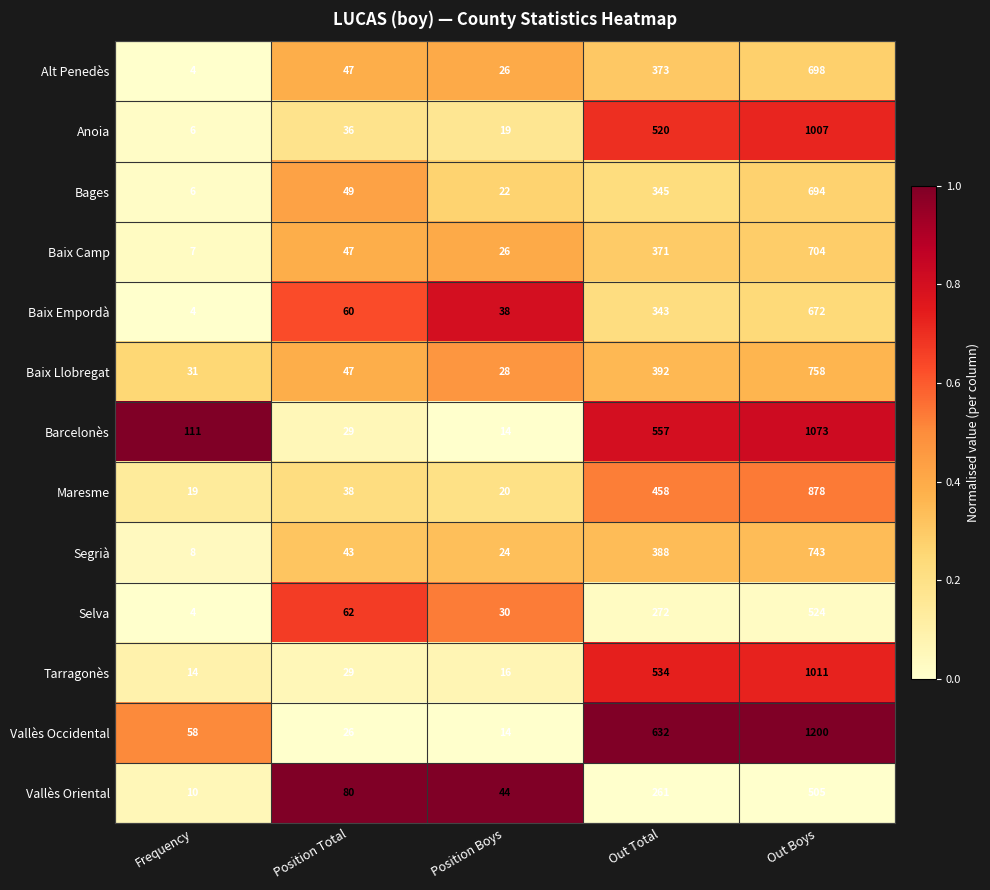

List the series in order of their peak value, lowest first.

Vallès Oriental, Selva, Baix Empordà, Bages, Alt Penedès, Baix Camp, Segrià, Baix Llobregat, Maresme, Anoia, Tarragonès, Barcelonès, Vallès Occidental